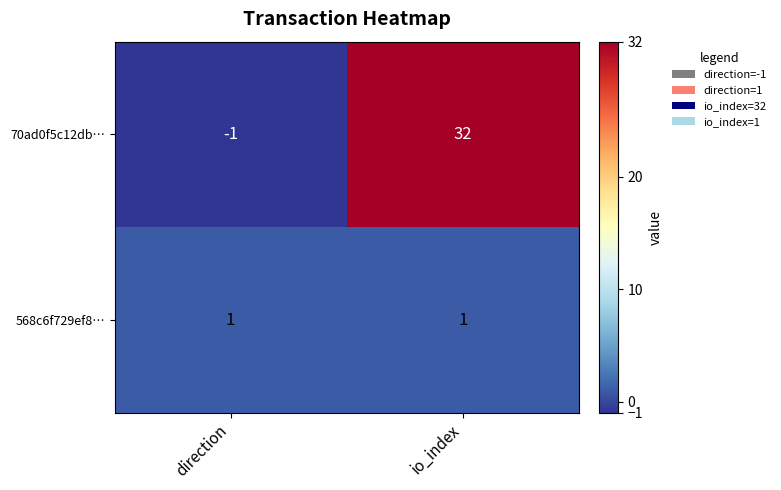

Reading left to right, list all the values displayed in this chart.

70ad0f5c12db…: direction=-1	io_index=32
568c6f729ef8…: direction=1	io_index=1